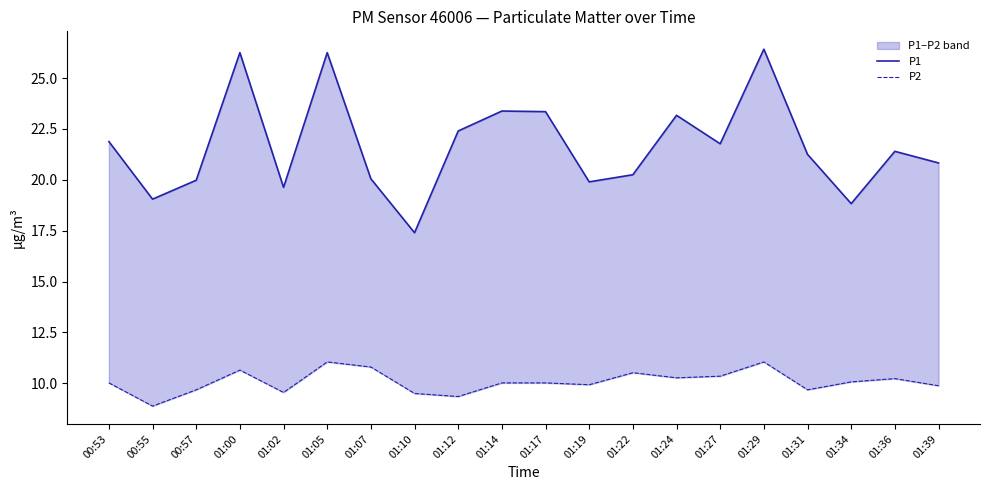

How many lines are shown in the chart?

2